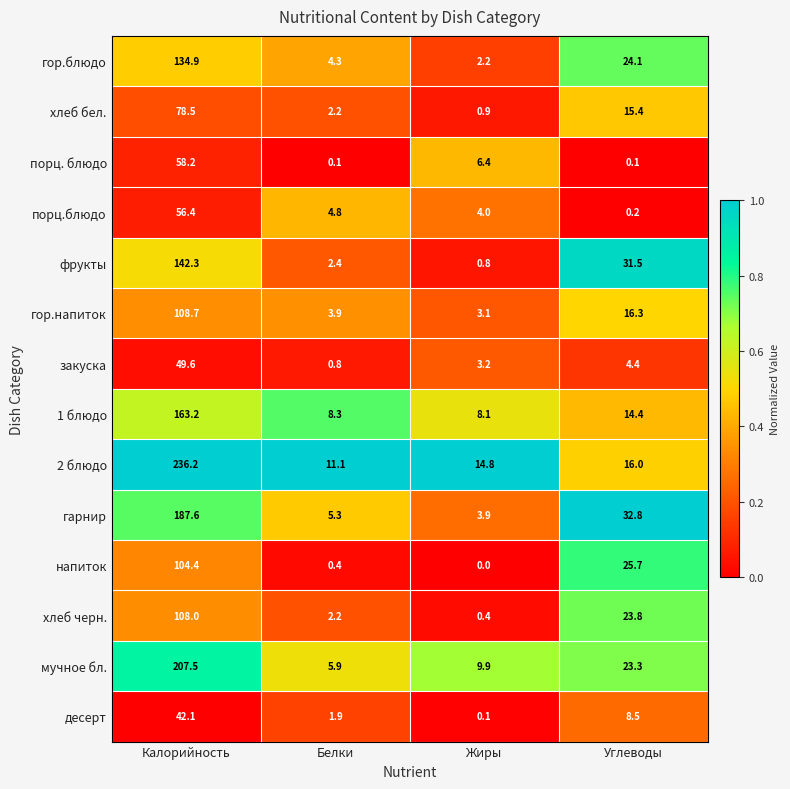

At which category does the chart reach its minimum across all series?

Жиры